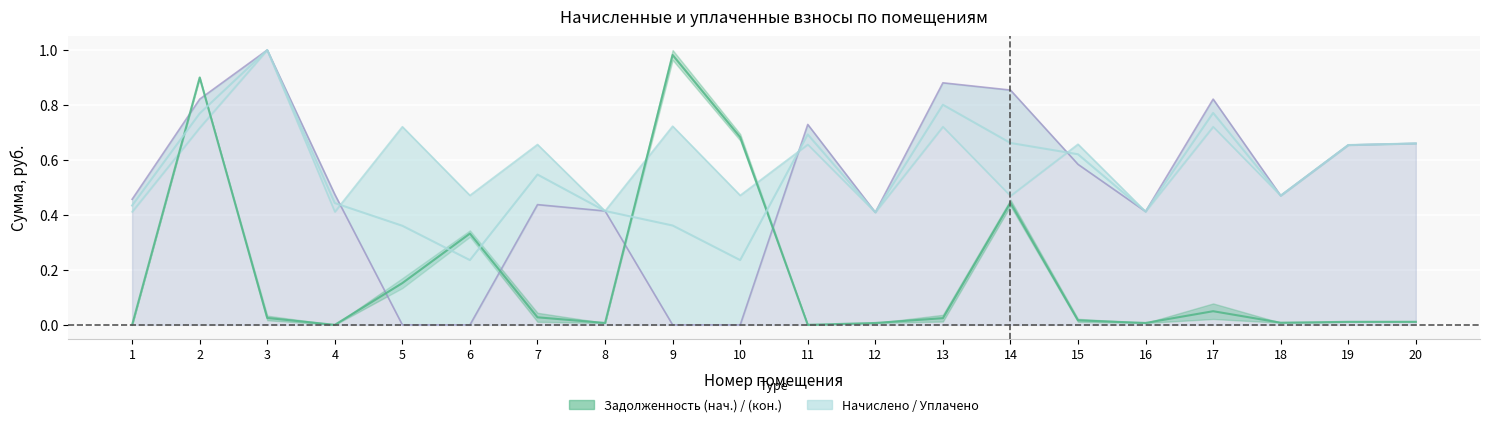

What is the sum of the задолженность (нач.) values at 20 and 17?

0.1